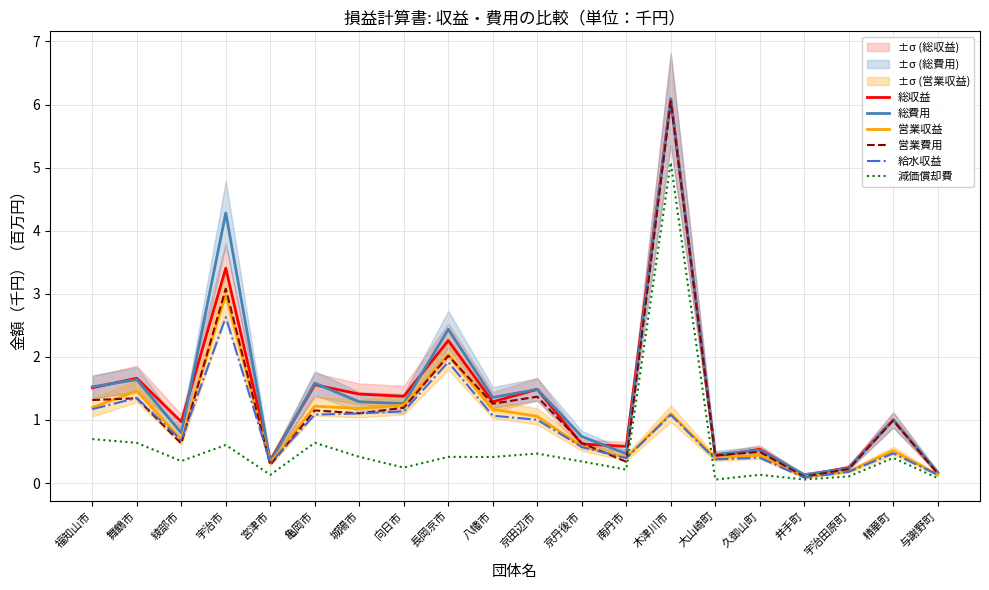

Is this an area chart (filled region under the line)?

No